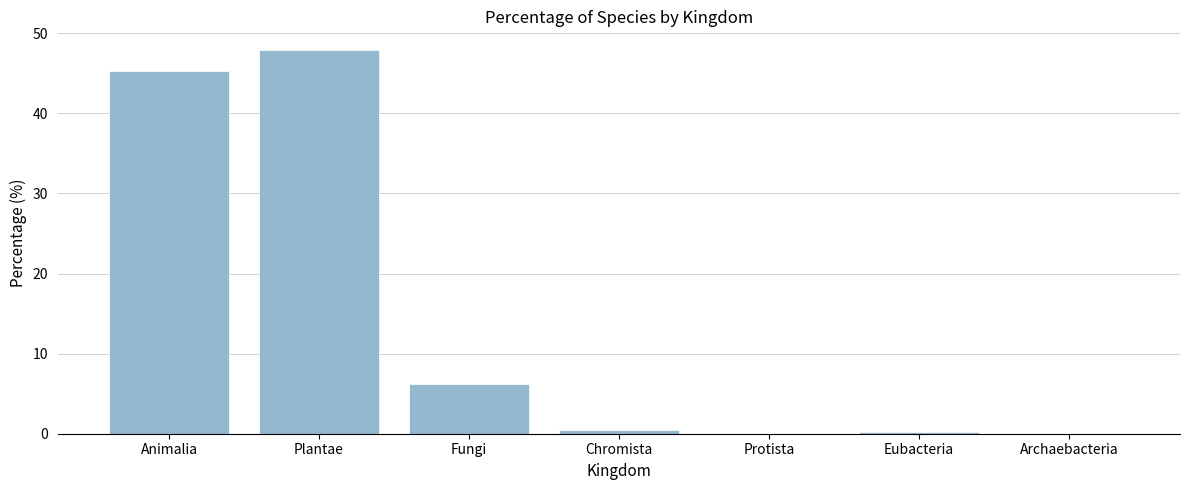

Are the bars horizontal?

No